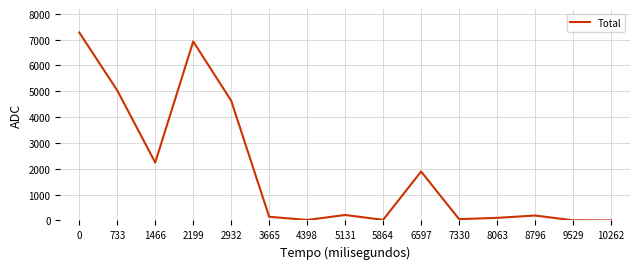

True or false: the data shows 4645 at 0.

False